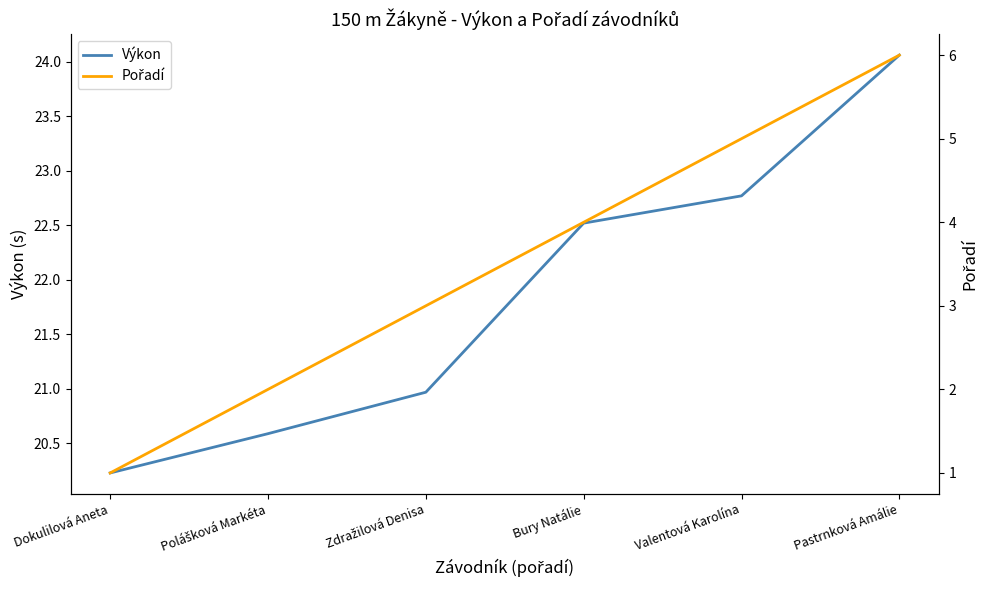

What position from the left is Pastrnková Amálie?

6